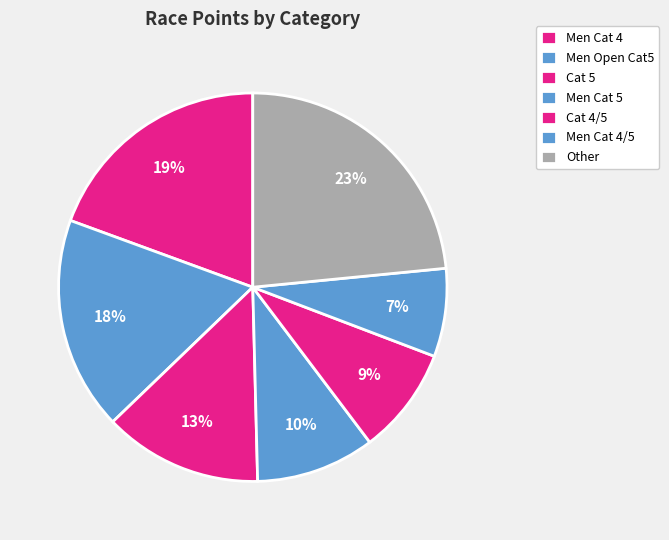

Count the number of slices in the pie.

7